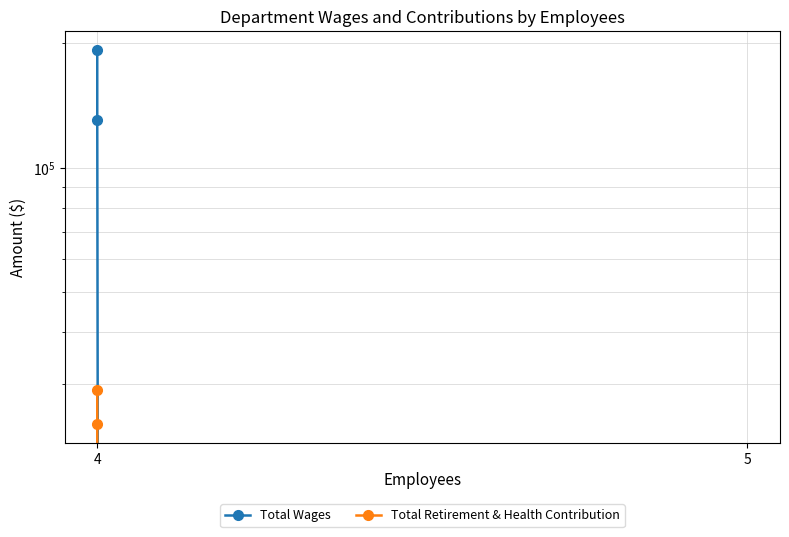

How many lines are shown in the chart?

2